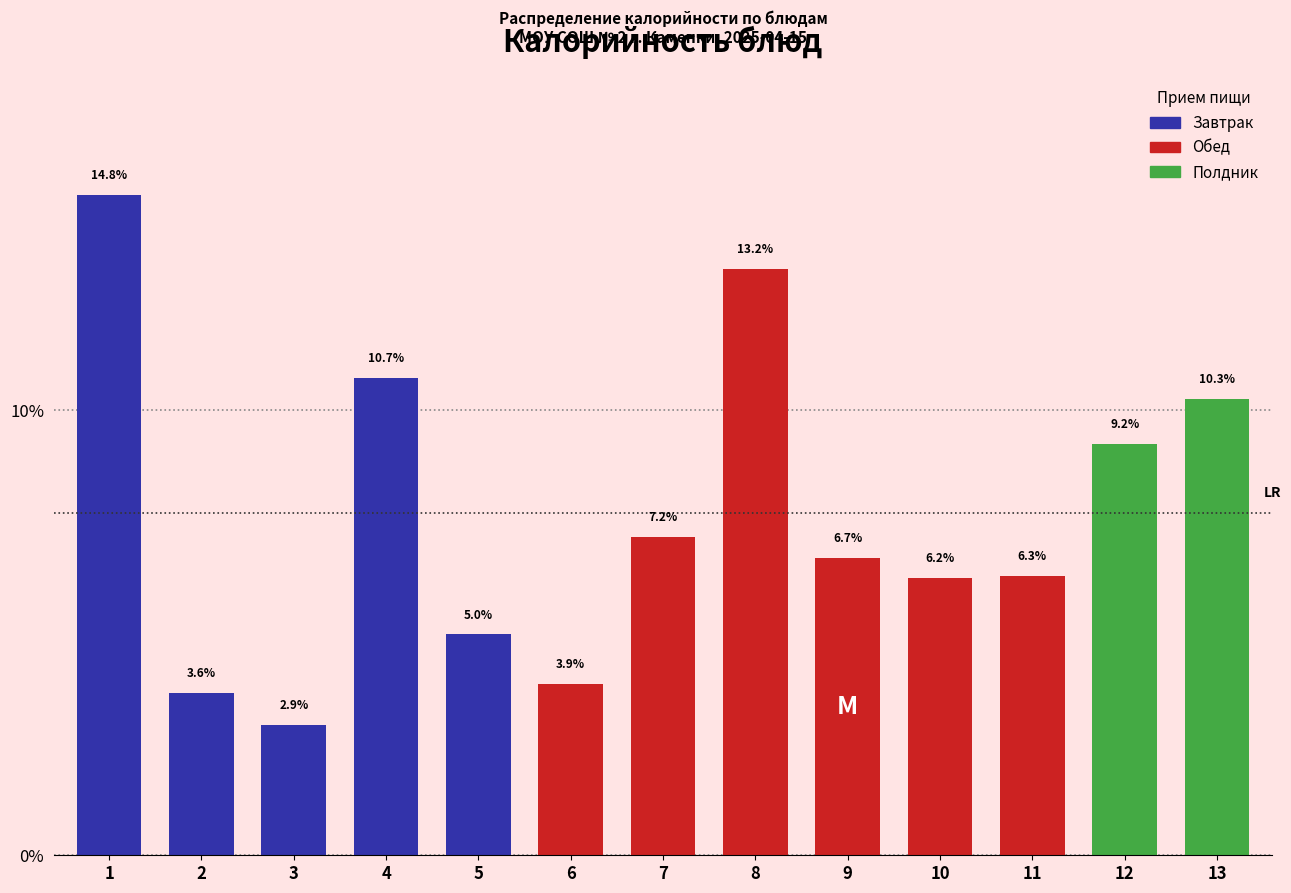

Reading left to right, transcribe all the data shown in this chart.

1=14.8	2=3.6	3=2.9	4=10.7	5=5.0	6=3.9	7=7.2	8=13.2	9=6.7	10=6.2	11=6.3	12=9.2	13=10.3